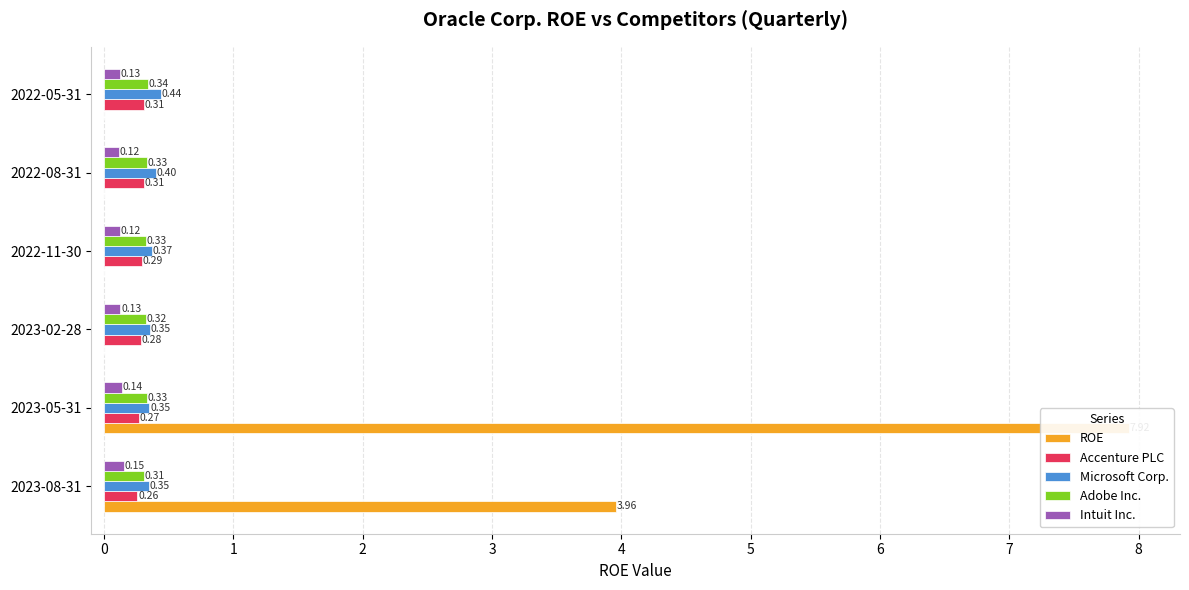

How many data points does each series have?

6